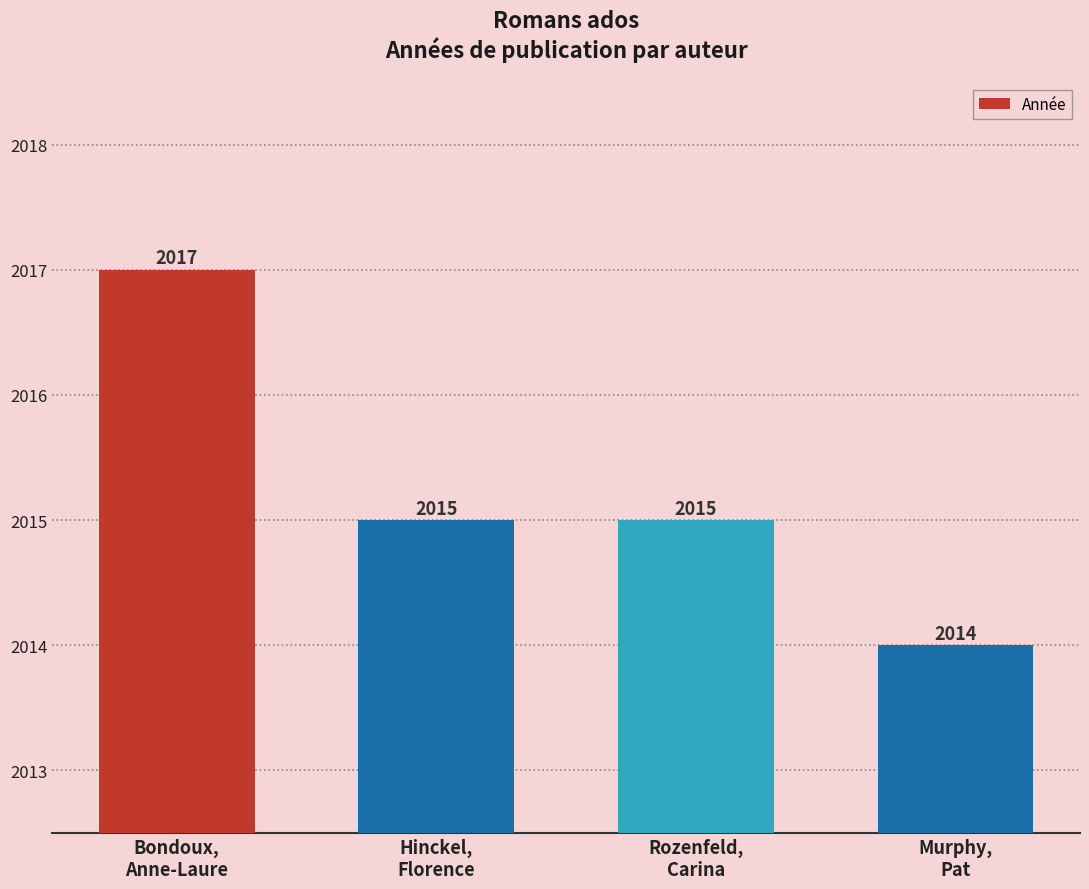

What is the average value?

2015